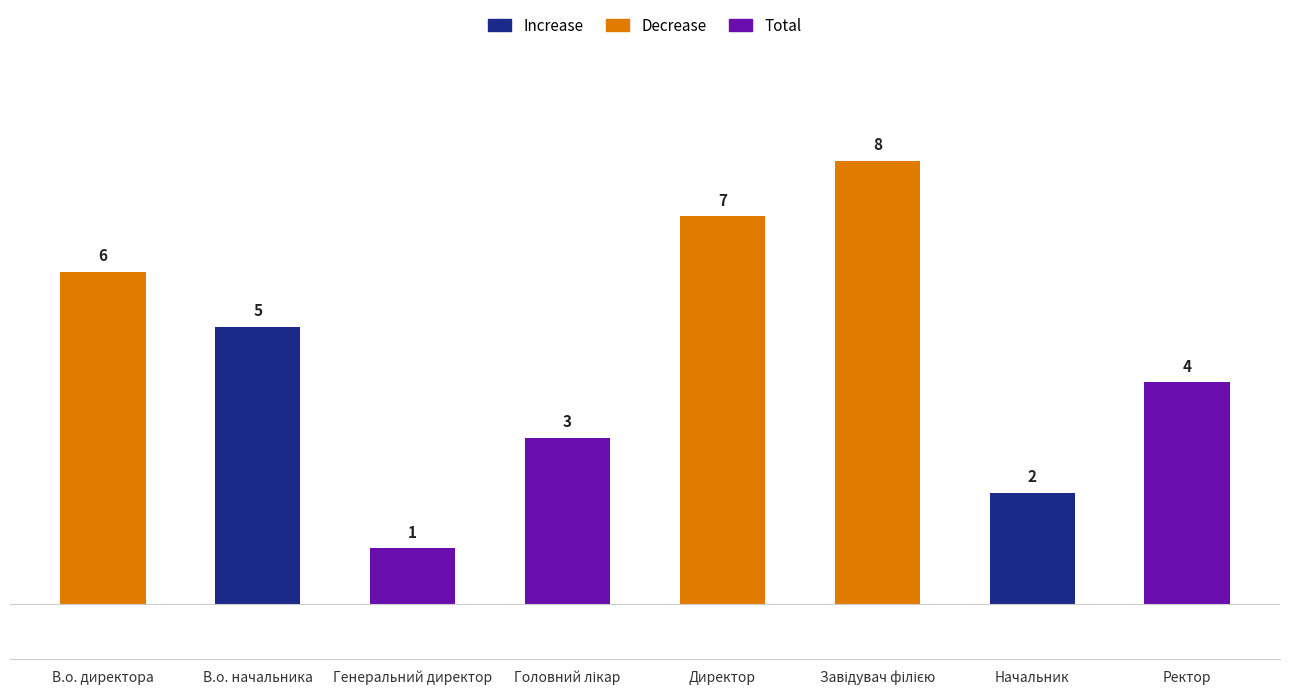

How many values are between 3 and 7?

5